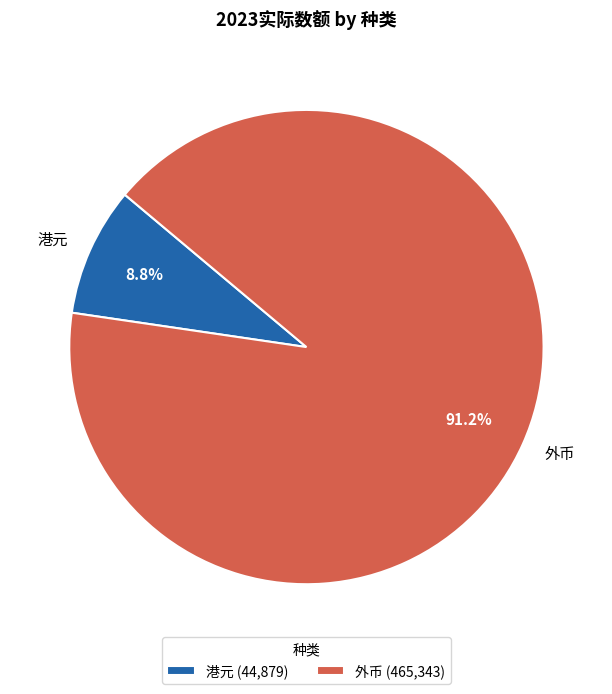

Combined, do 外币 and 港元 account for over 50%?

Yes